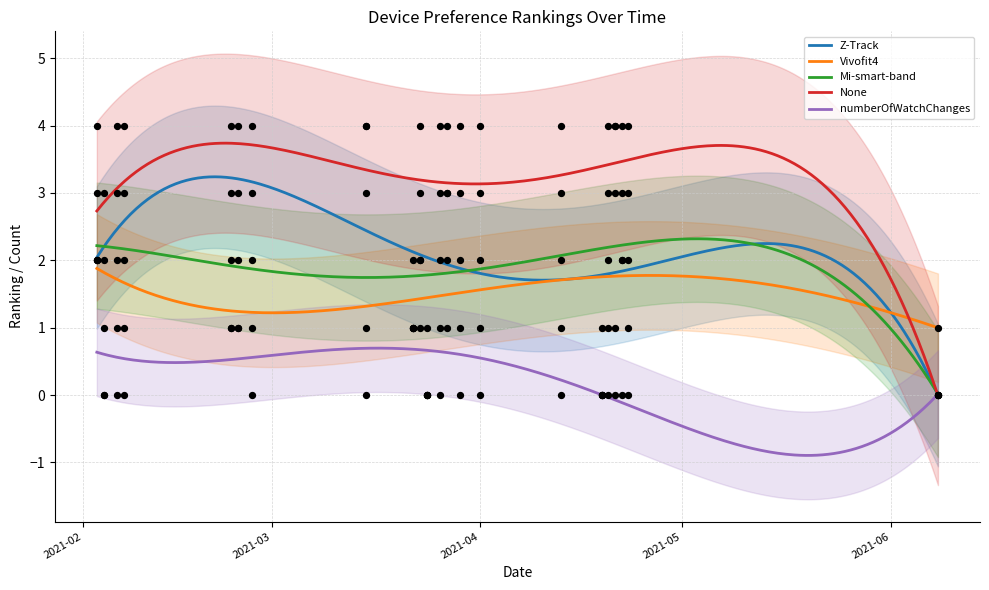

True or false: Vivofit4 and numberOfWatchChanges intersect in this chart.

False